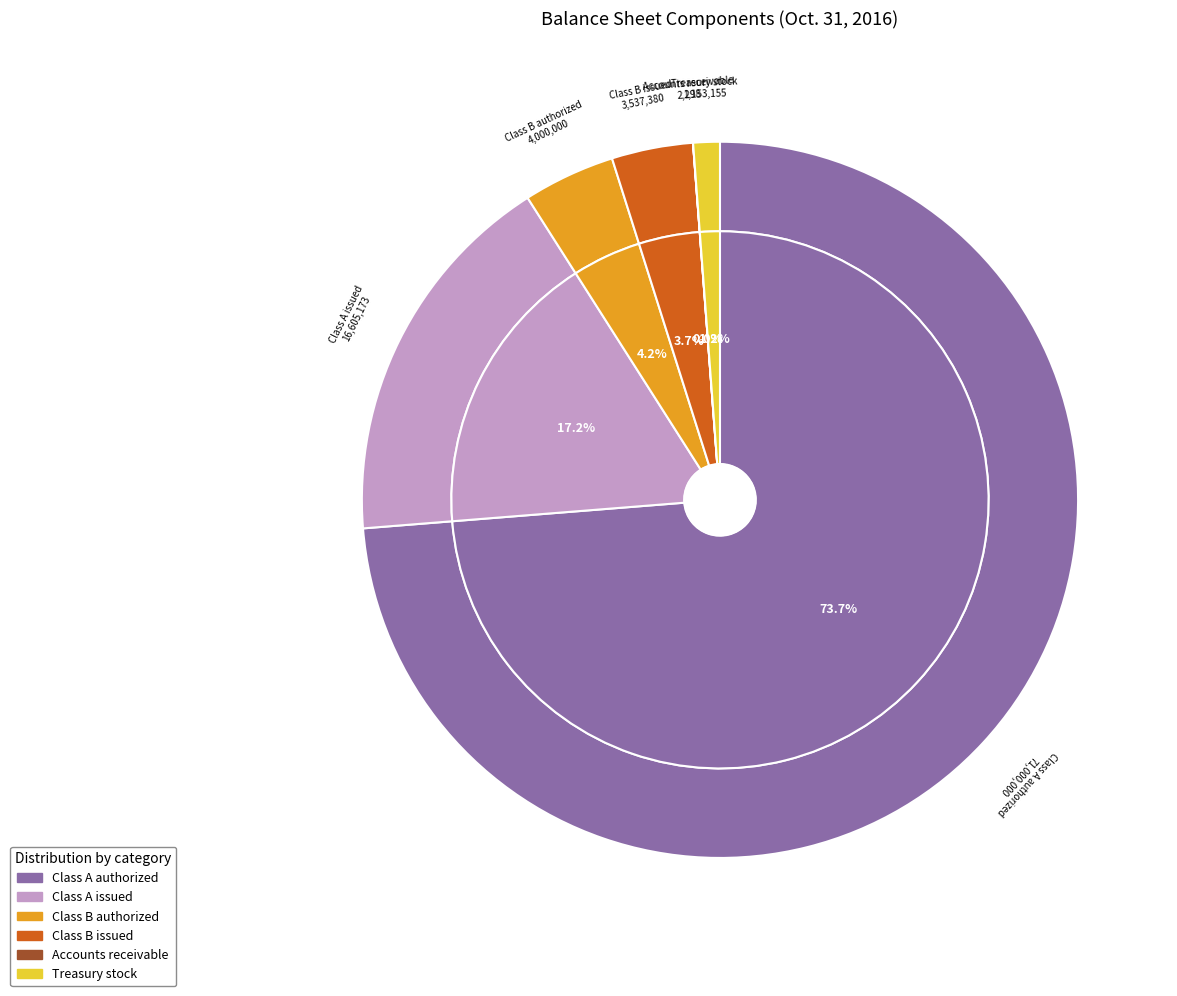

What is the largest slice in the pie chart?

Class A authorized